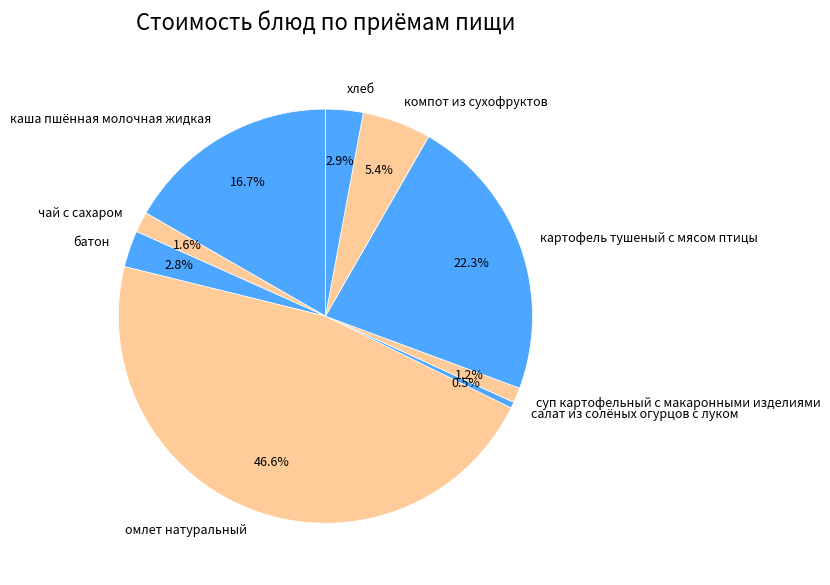

To the nearest percent, what percentage of the pie is суп картофельный с макаронными изделиями?

1%